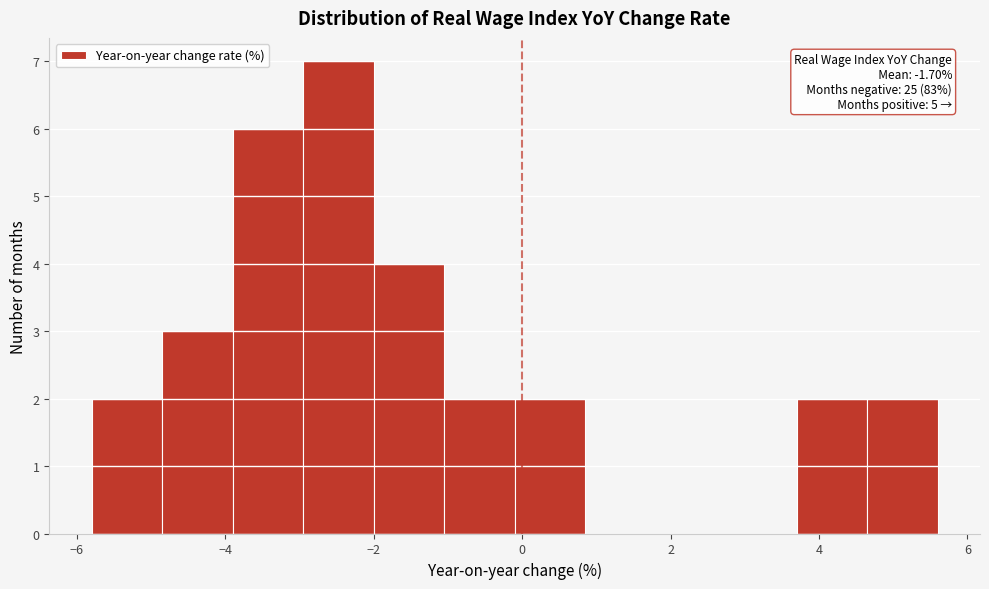

Which range on the x-axis has the tallest bar?

-2.95 to -2.00